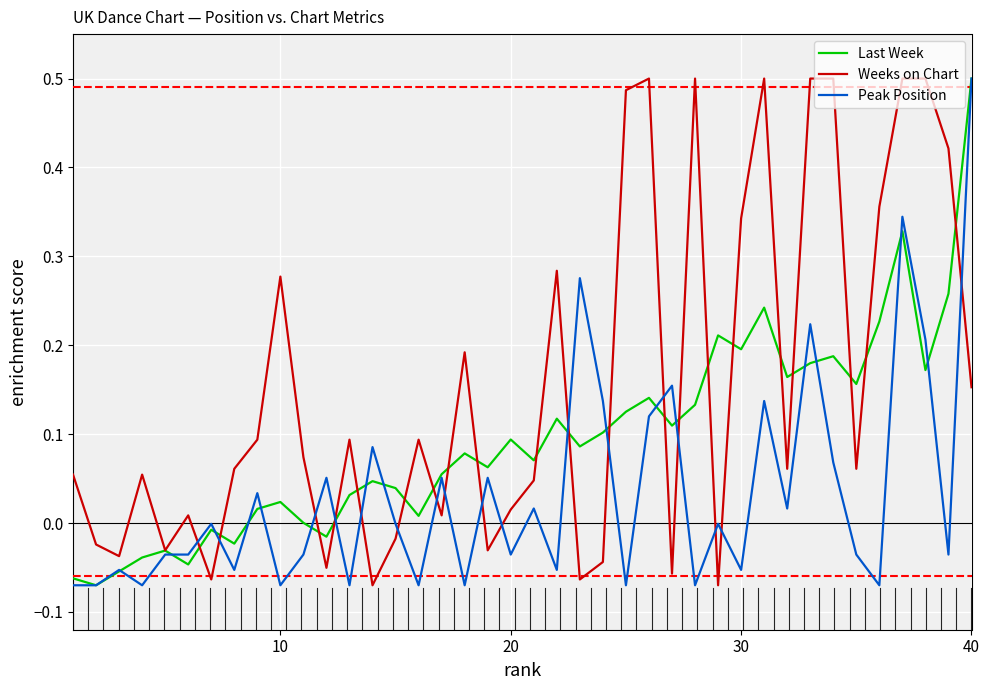

List the series in order of their overall mean, lowest first.

Peak Position, Last Week, Weeks on Chart